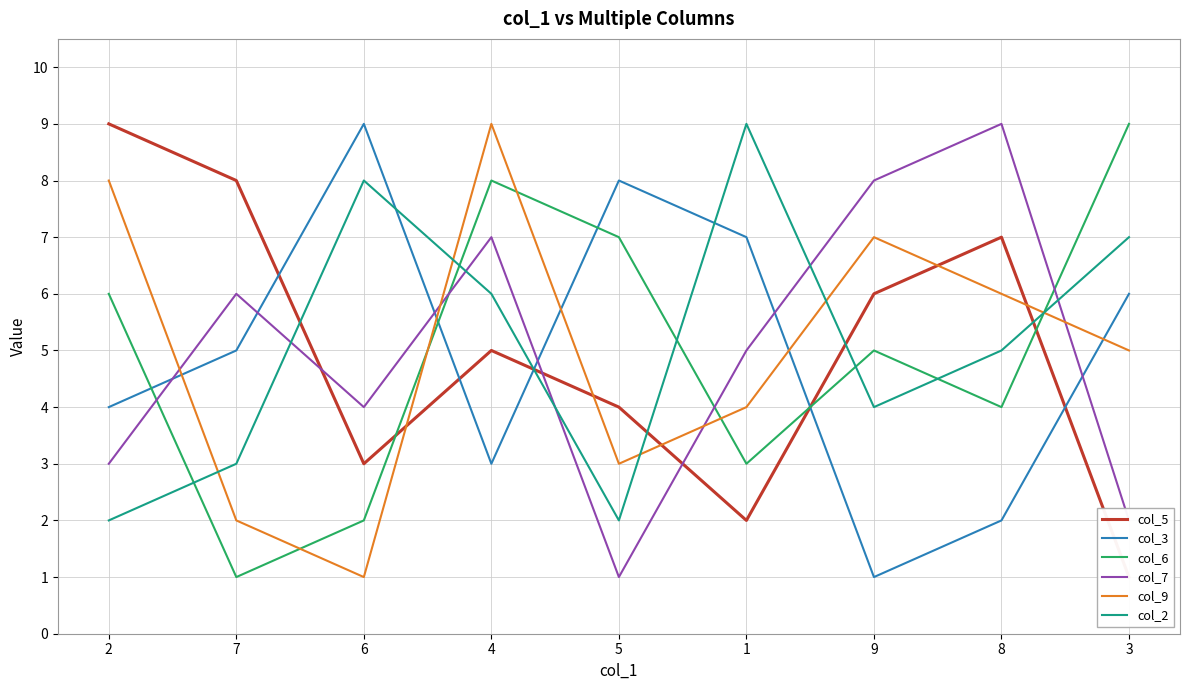

Reading right to left, list all the values displayed in this chart.

col_5: 1	7	6	2	4	5	3	8	9
col_3: 6	2	1	7	8	3	9	5	4
col_6: 9	4	5	3	7	8	2	1	6
col_7: 2	9	8	5	1	7	4	6	3
col_9: 5	6	7	4	3	9	1	2	8
col_2: 7	5	4	9	2	6	8	3	2